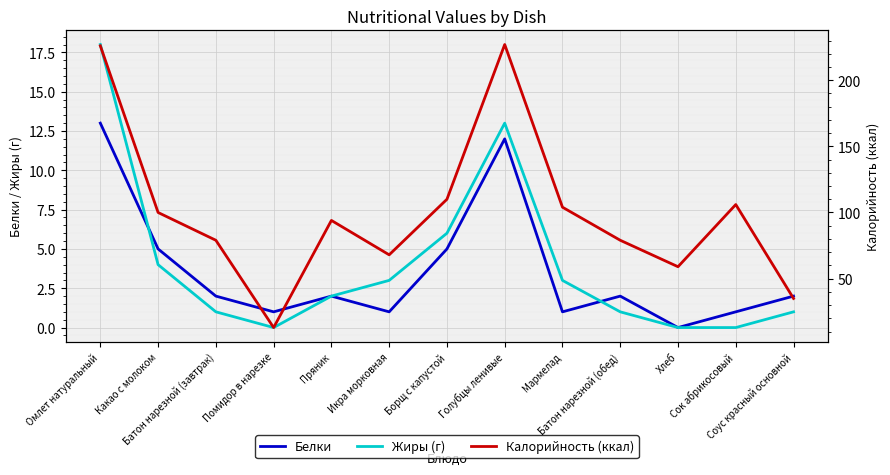

Between Батон нарезной (обед) and Омлет натуральный, which is larger?

Омлет натуральный